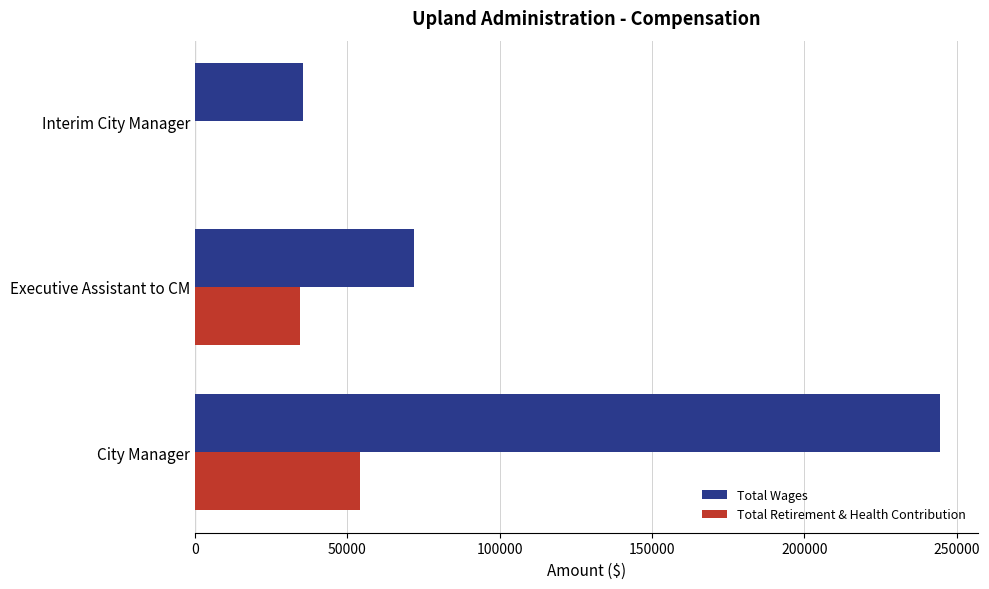

What are all the series names shown in the legend?

Total Wages, Total Retirement & Health Contribution